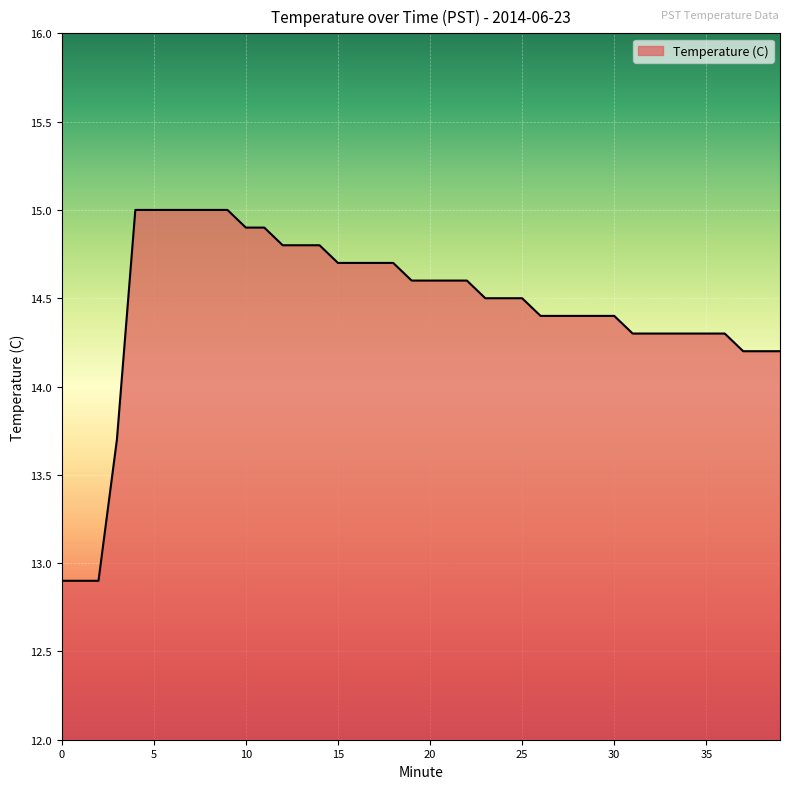

How many values exceed 14?

36